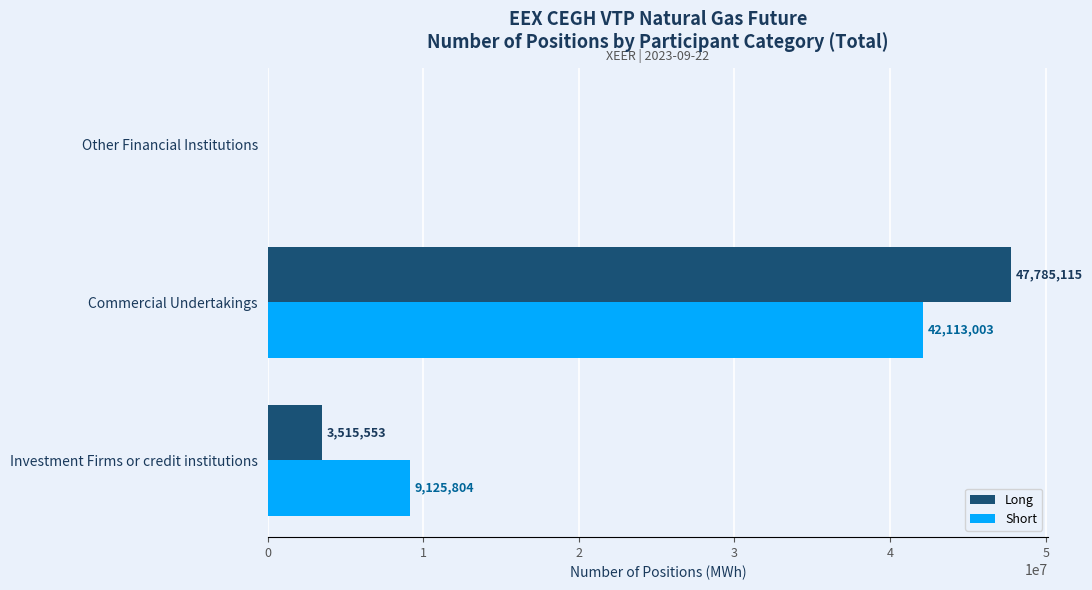

At which category is the sum across all series the highest?

Commercial Undertakings